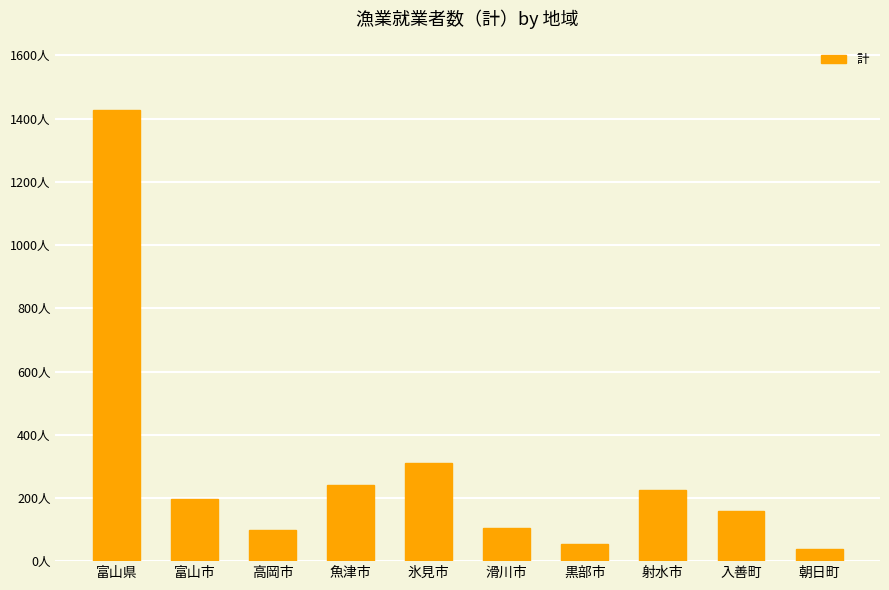

What is the change in value from 富山市 to 氷見市?

+116